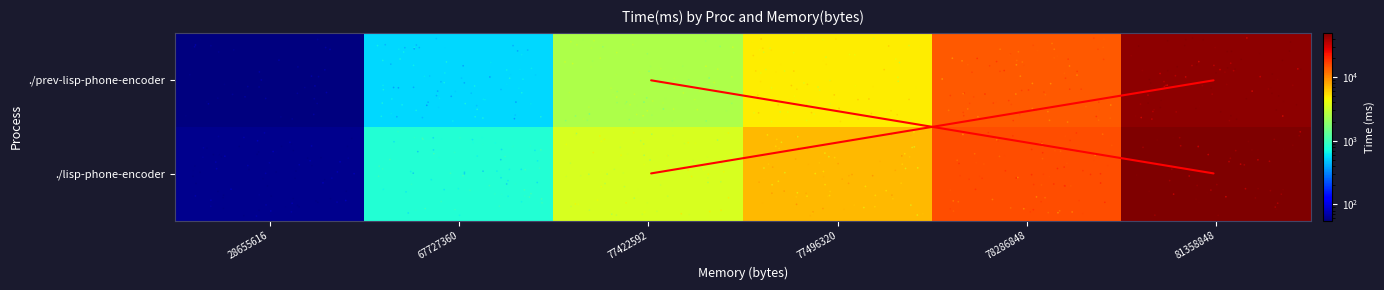

Reading left to right, list all the values displayed in this chart.

./prev-lisp-phone-encoder: 28655616=55	67727360=546	77422592=2496	77496320=4909	78286848=13957	81358848=44722
./lisp-phone-encoder: 28655616=61	67727360=791	77422592=3516	77496320=6981	78286848=15169	81358848=49635